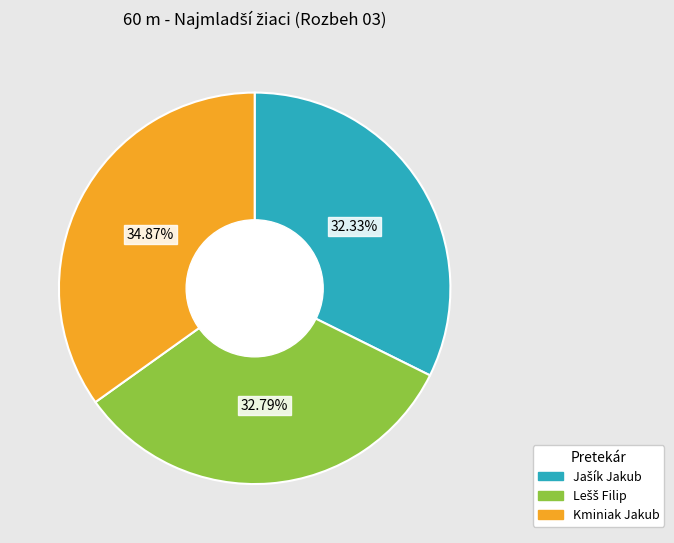

How many slices are in this pie chart?

3